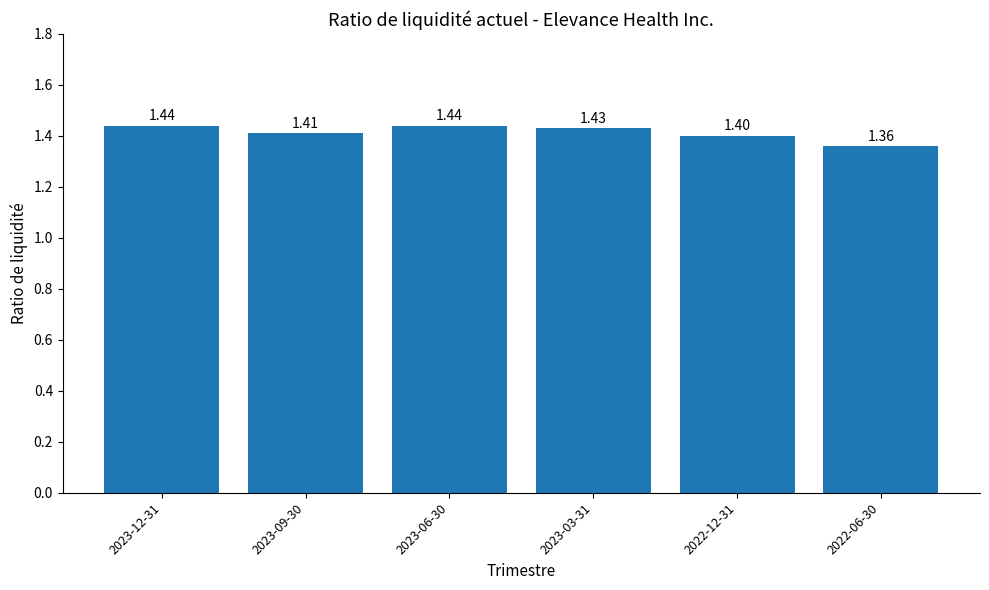

Is it true that the value at 2023-09-30 is 0.3?

False